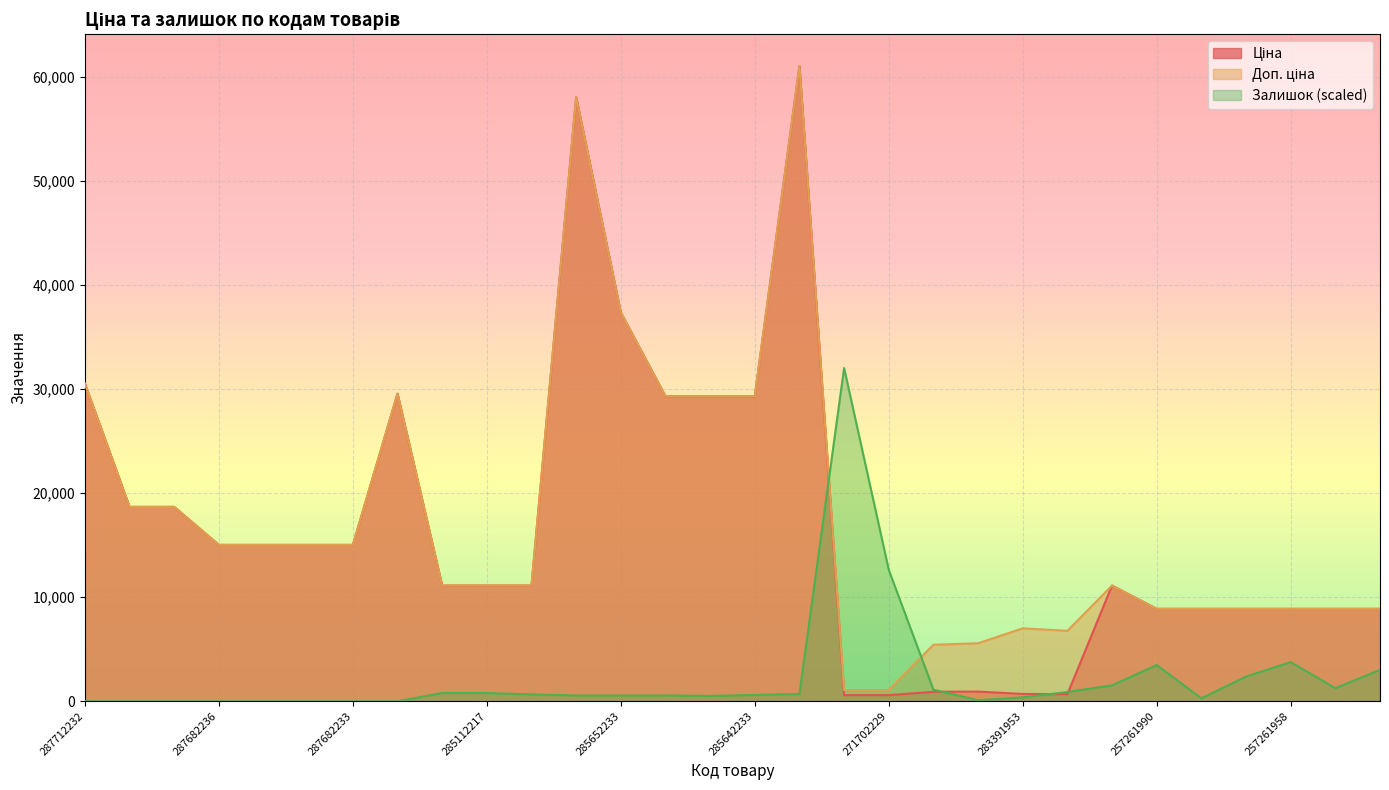

True or false: Ціна has a value of 15019.2 at 287682236.

True